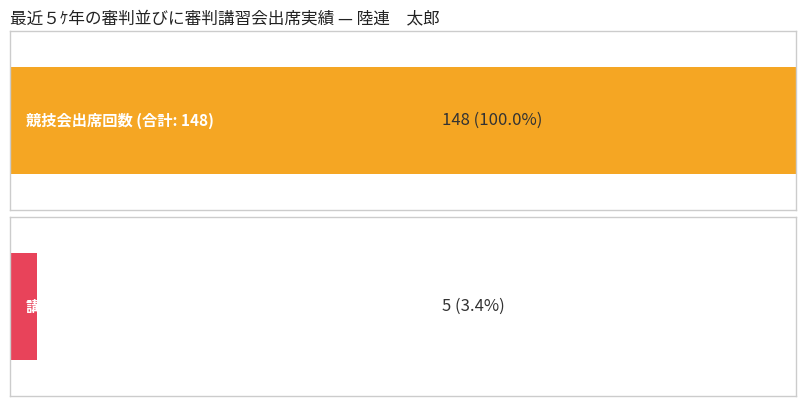

What are all the series names shown in the legend?

競技会出席回数, 講習会出席回数